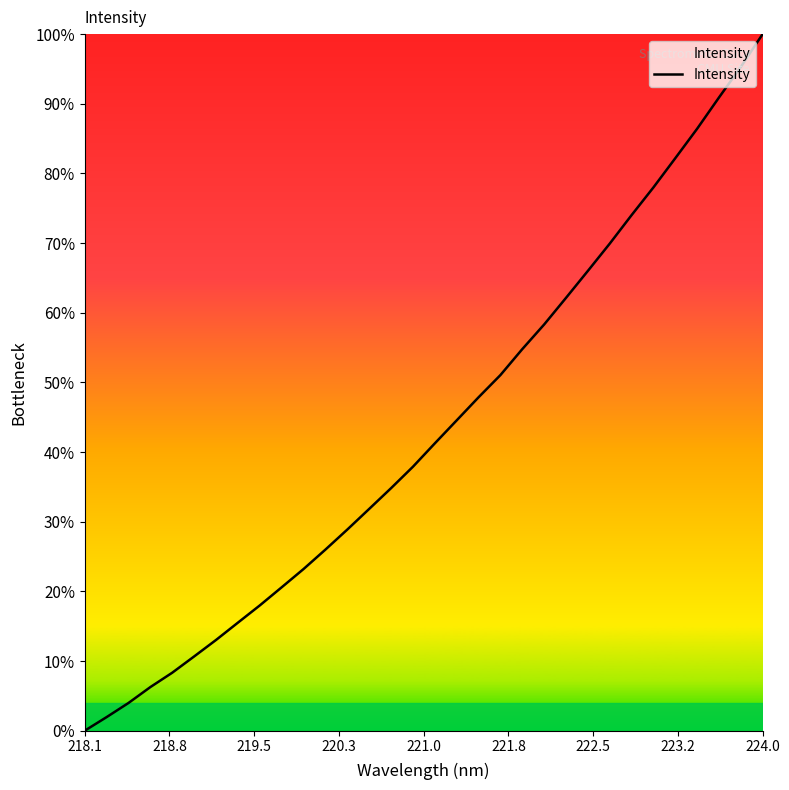

What is the sum of all values?

1383.6